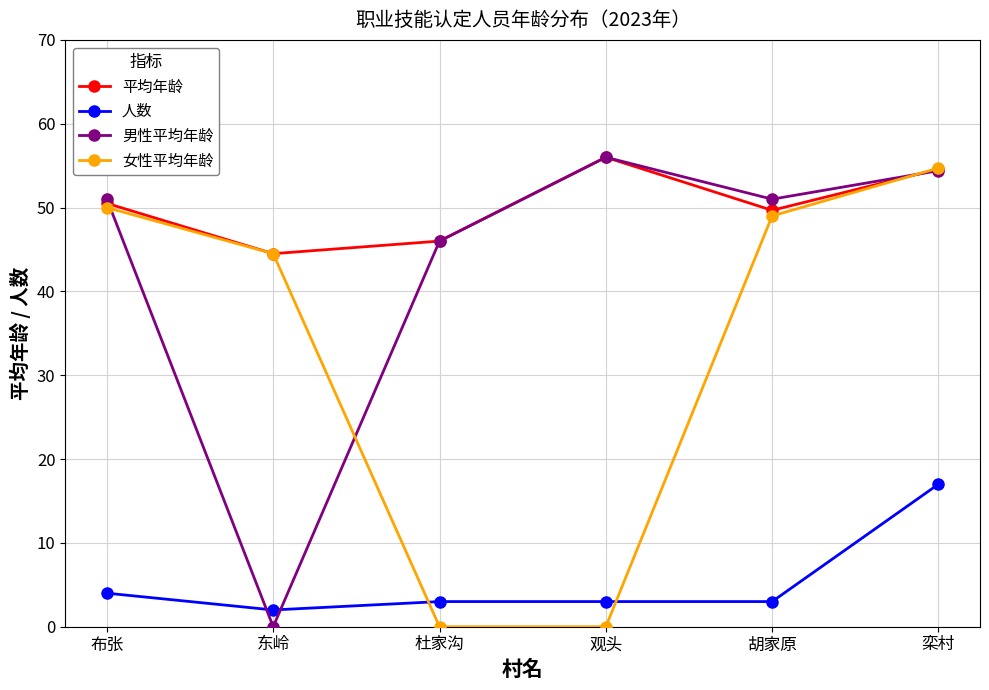

Reading left to right, list all the values displayed in this chart.

平均年龄: 50.5	44.5	46.0	56.0	49.7	54.6
人数: 4.0	2.0	3.0	3.0	3.0	17.0
男性平均年龄: 51.0	0.0	46.0	56.0	51.0	54.4
女性平均年龄: 50.0	44.5	0.0	0.0	49.0	54.7